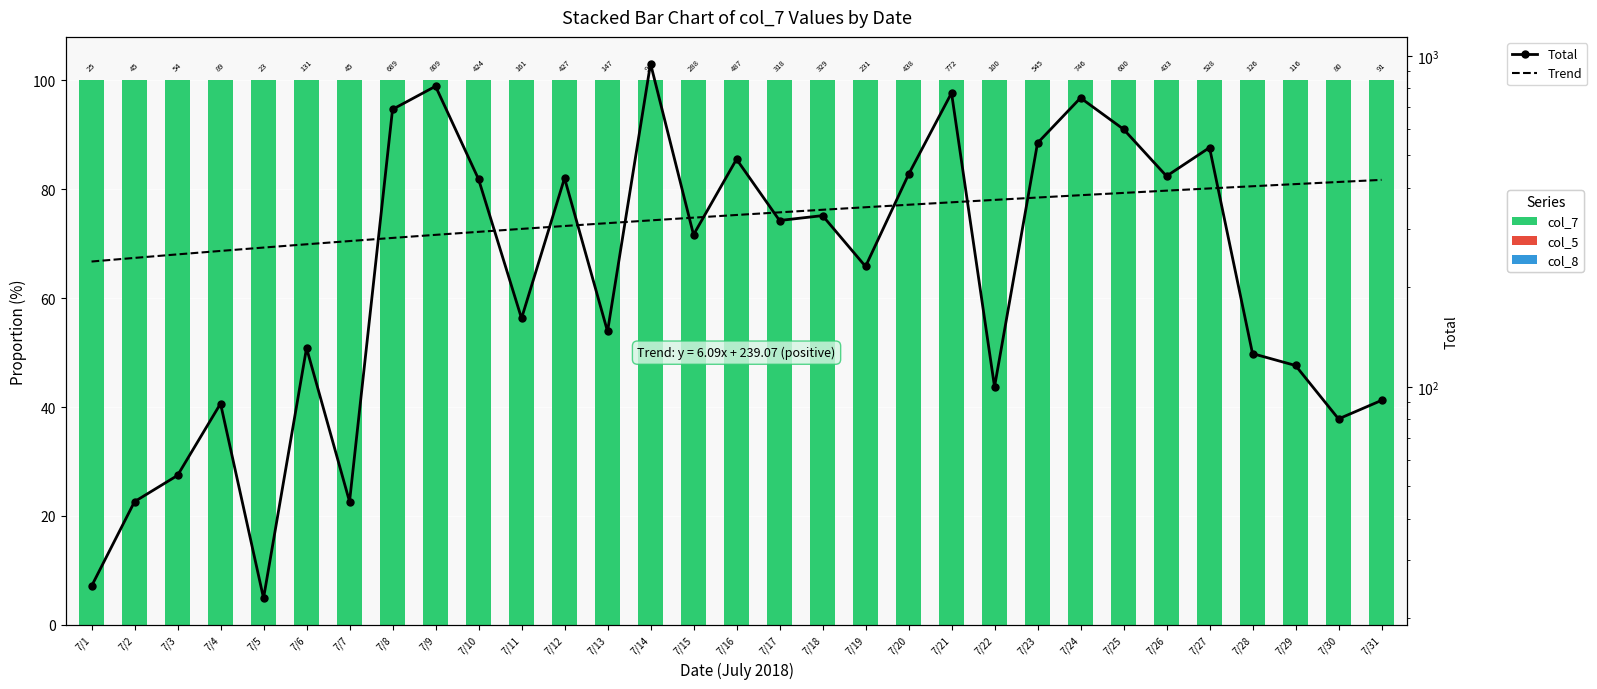

What value does the Trend series have at 7/28?

403.6